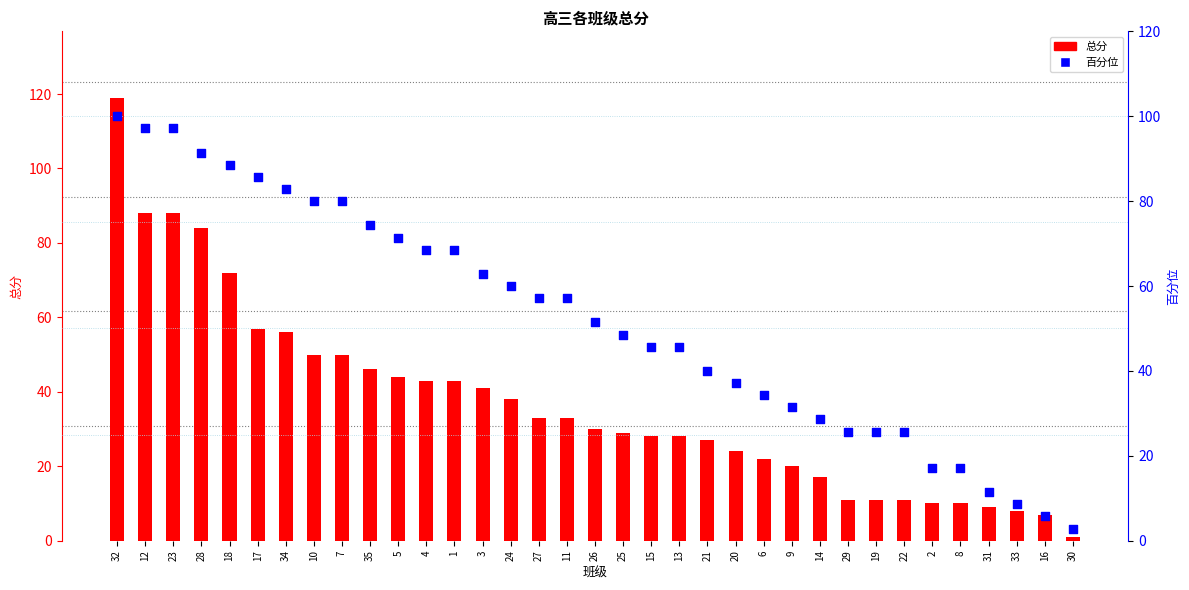

What are all the series names shown in the legend?

总分, 百分位